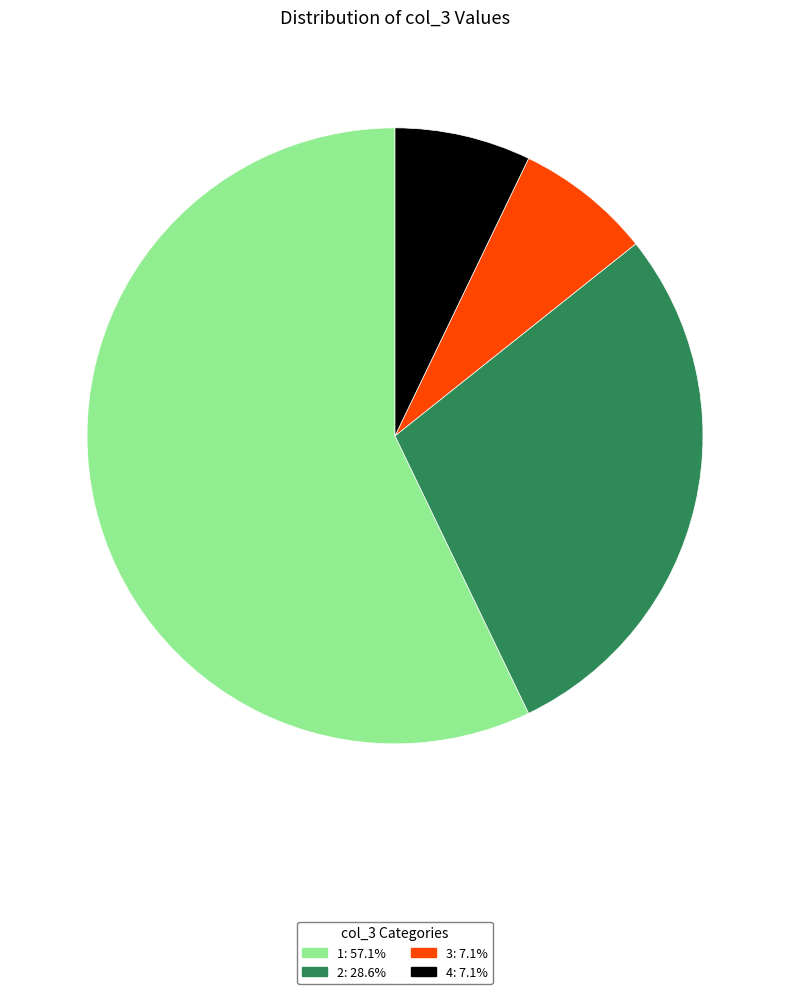

Is it true that 3 is 7% of the pie?

True